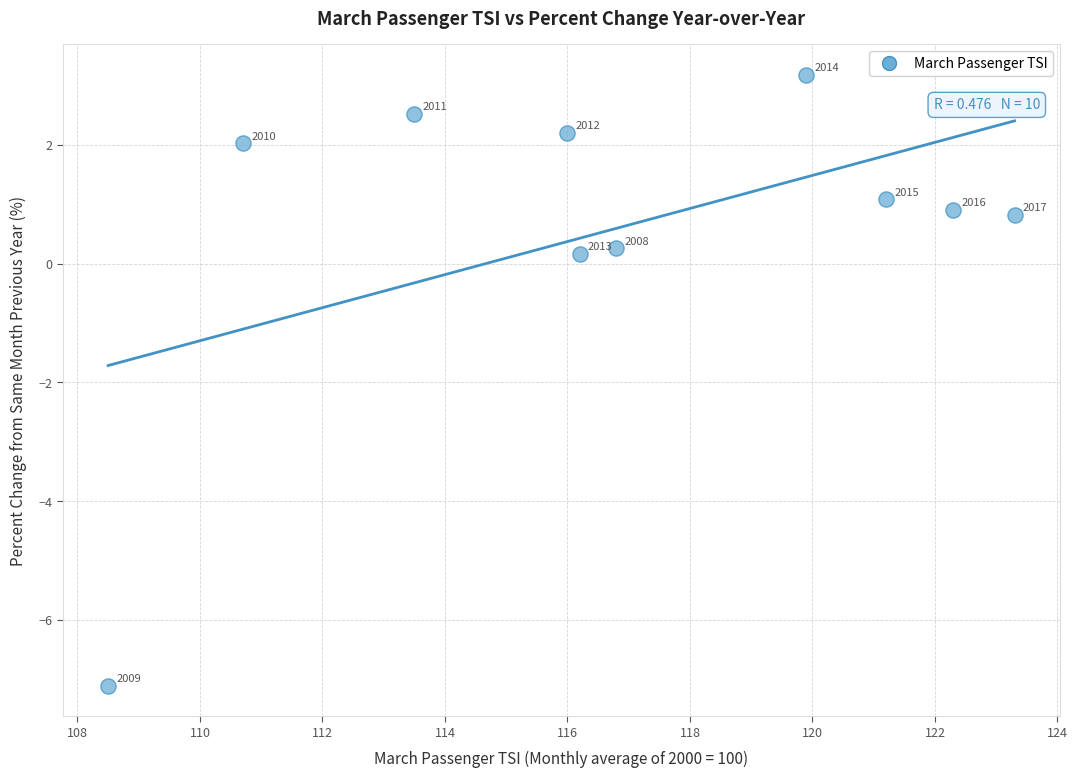

What is the range of Y values (max minus min)?

10.3